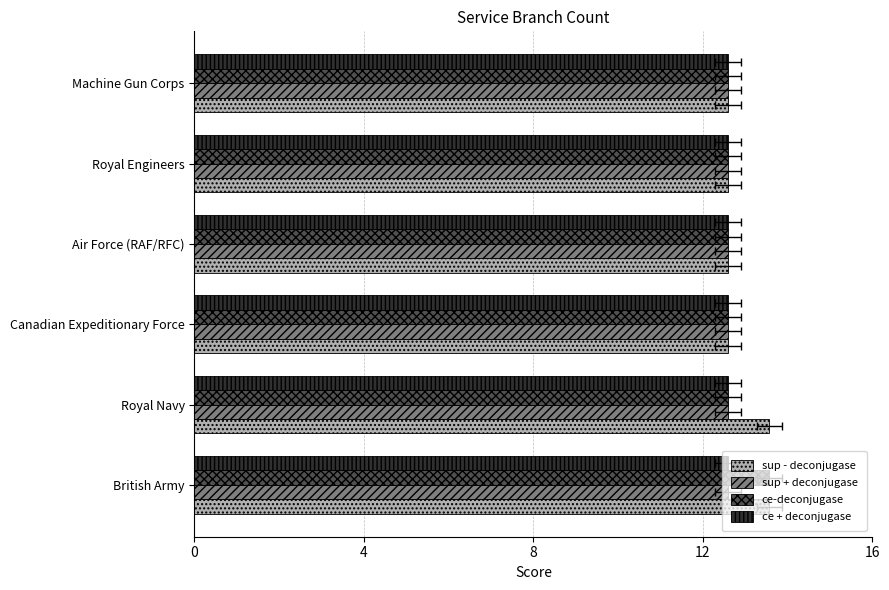

What are all the series names shown in the legend?

sup - deconjugase, sup + deconjugase, ce-deconjugase, ce + deconjugase